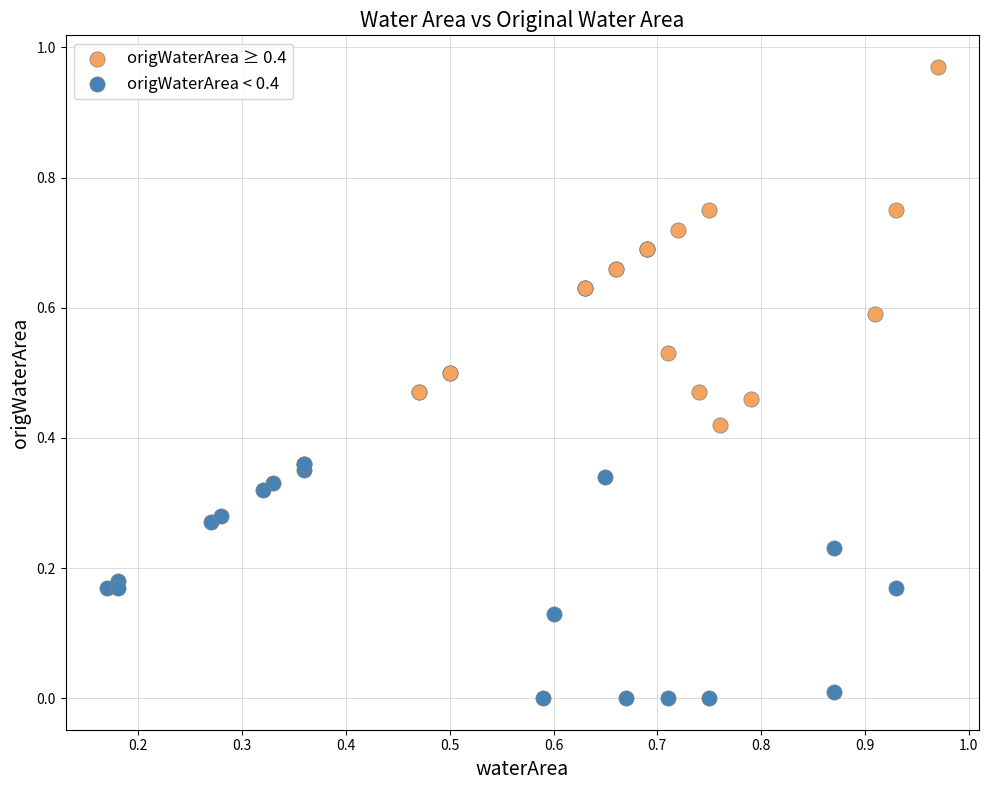

Which series reaches the maximum Y coordinate?

origWaterArea ≥ 0.4